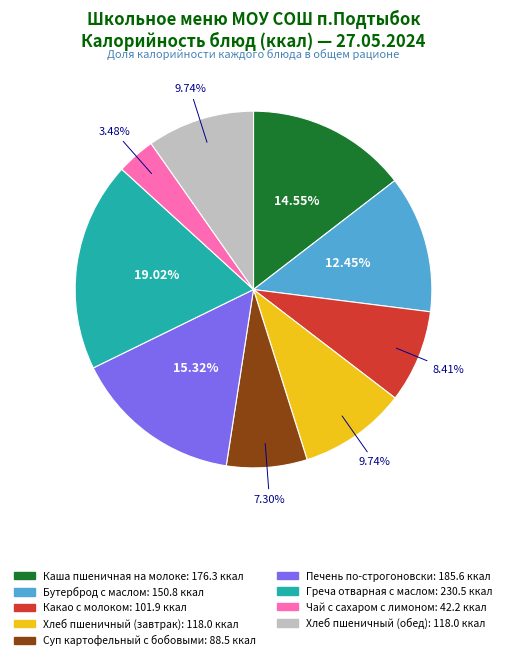

Is it true that Печень по-строгоновски is 15% of the pie?

True